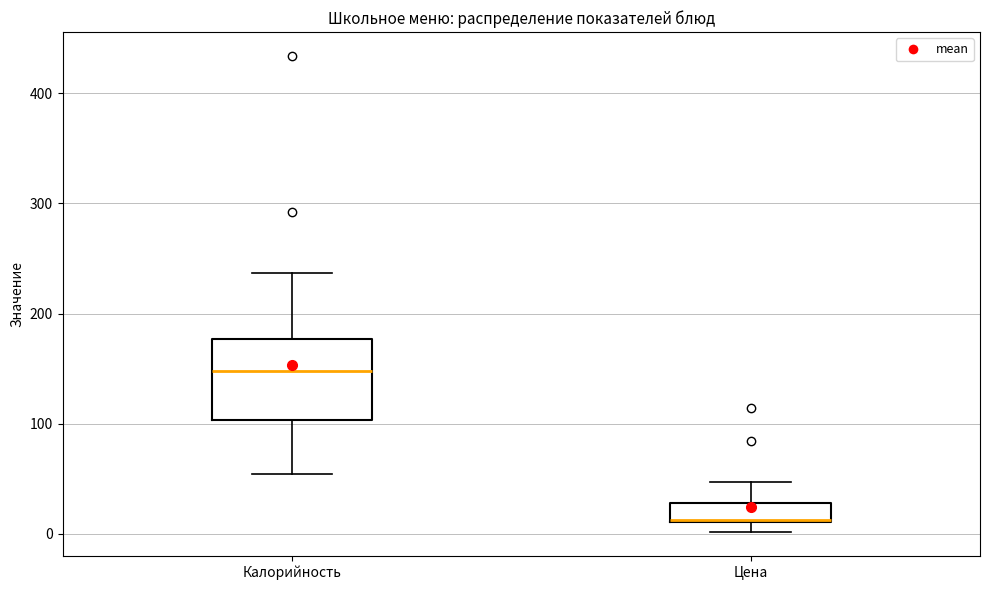

Where does the median line of the box for Калорийность sit on the y-axis? The values are not printed on the chart, so give them approximately, as read against the axis.

150